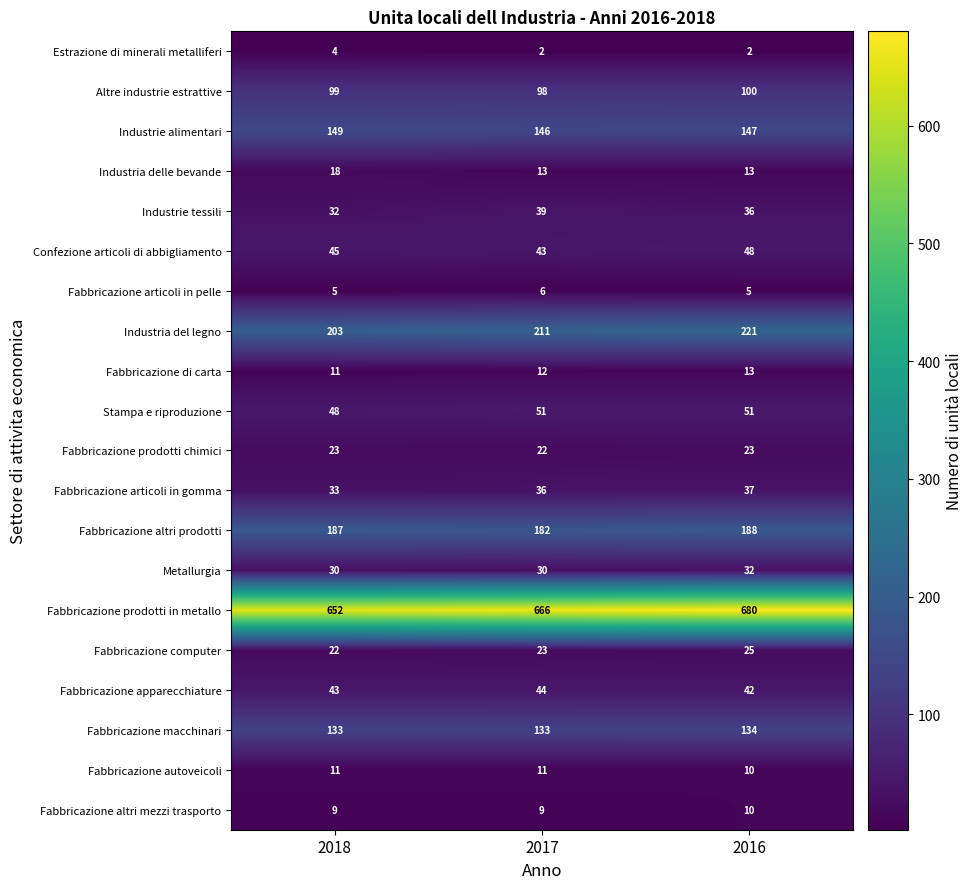

Which series has the largest total across all categories?

Fabbricazione prodotti in metallo